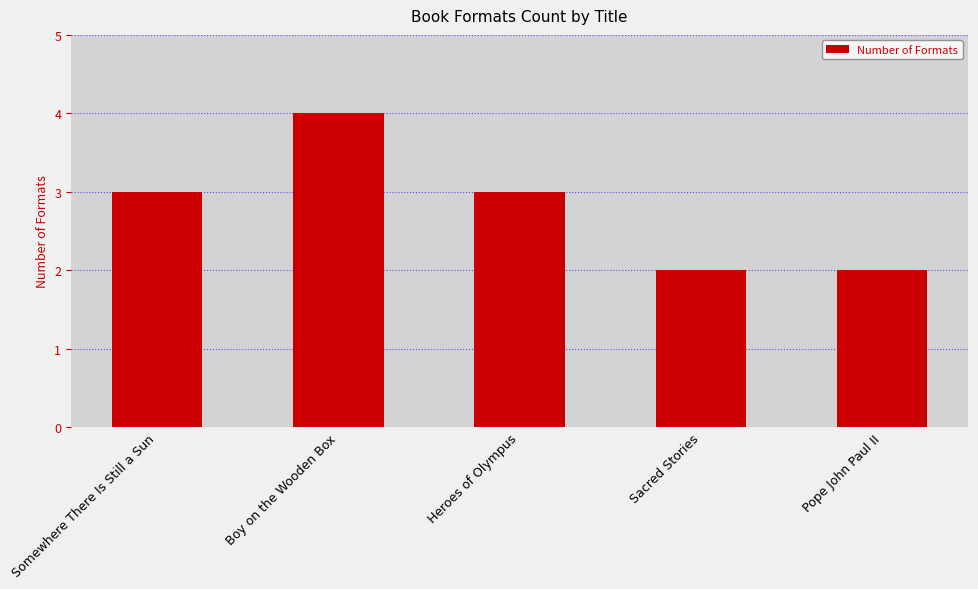

What is the value of the 1st bar from the left?

3